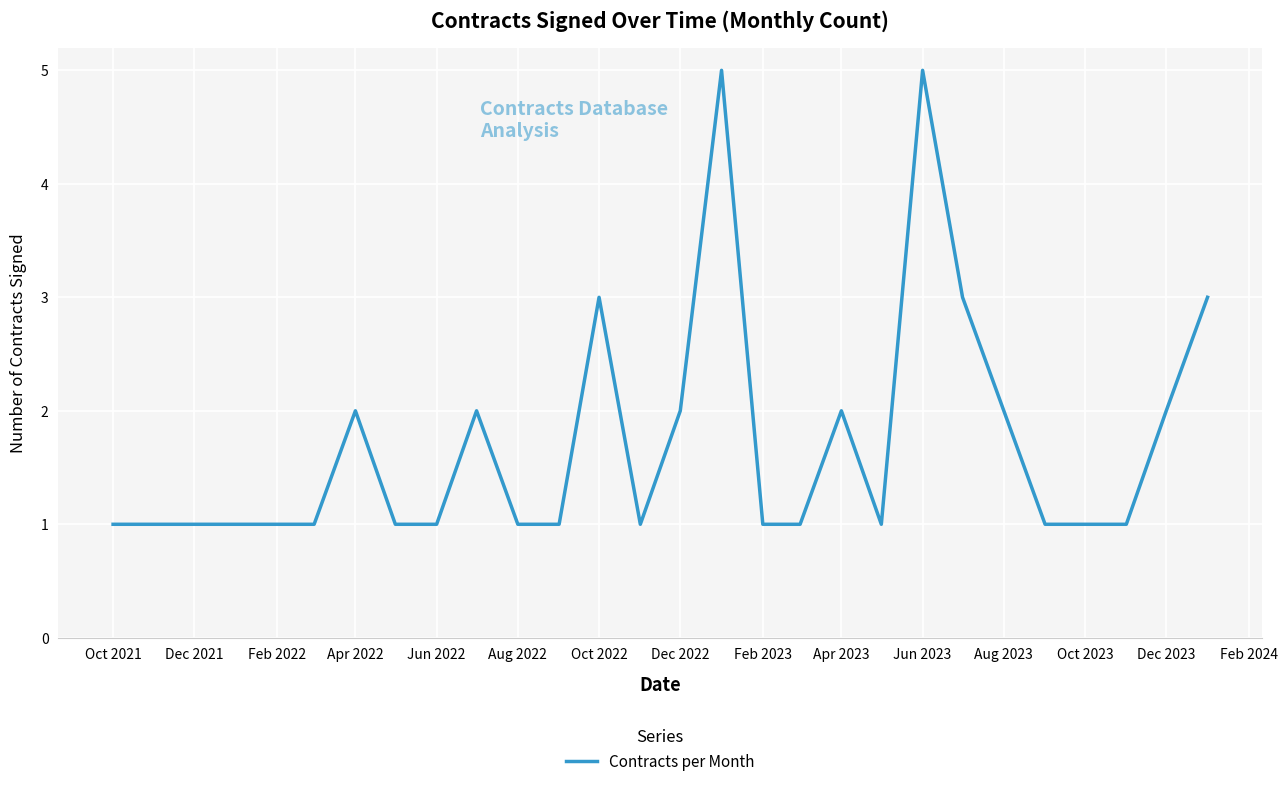

What is the difference between the maximum and minimum values?

4